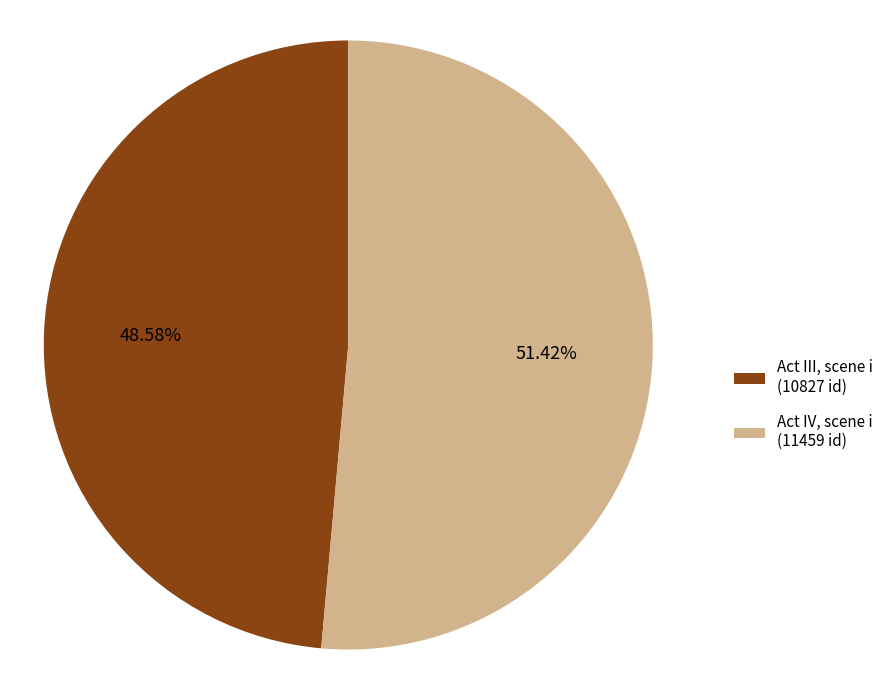

Is there any slice that represents more than half of the pie?

Yes